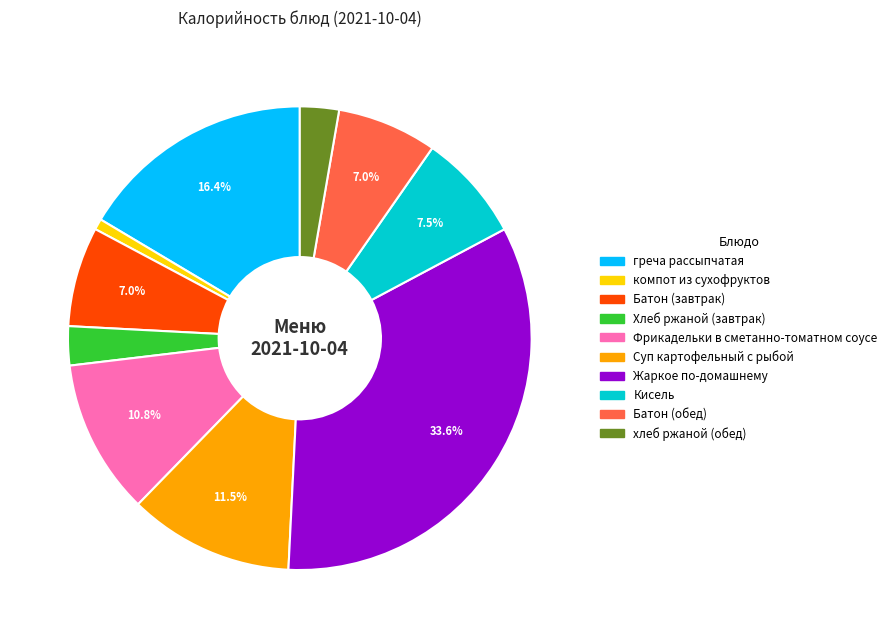

To the nearest percent, what is the difference between the компот из сухофруктов and Жаркое по-домашнему slice percentages?

33%